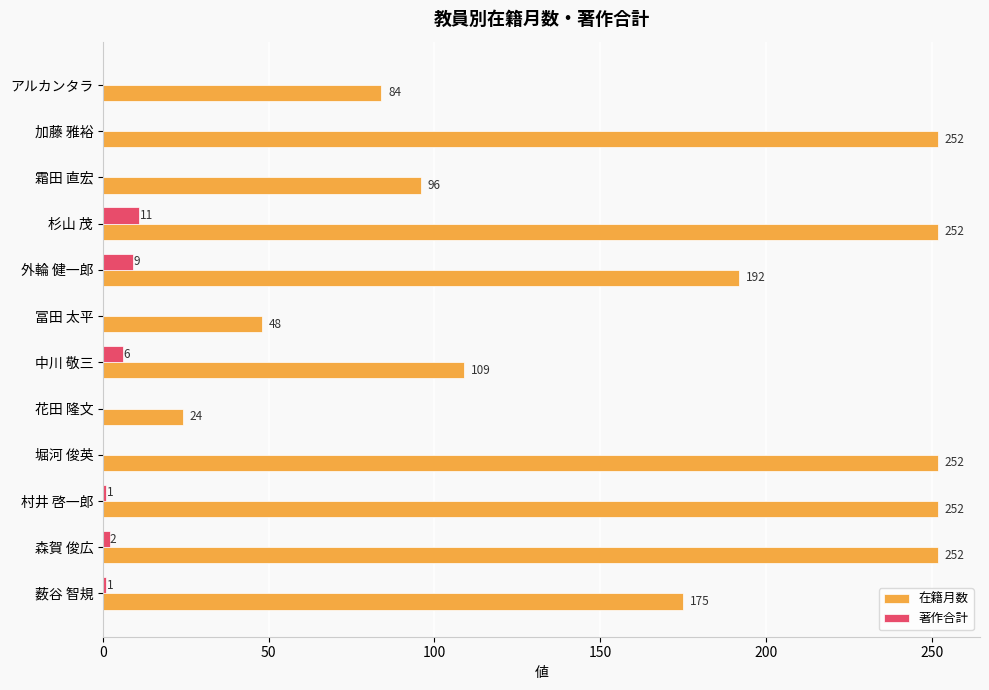

What is the greatest value displayed?

252